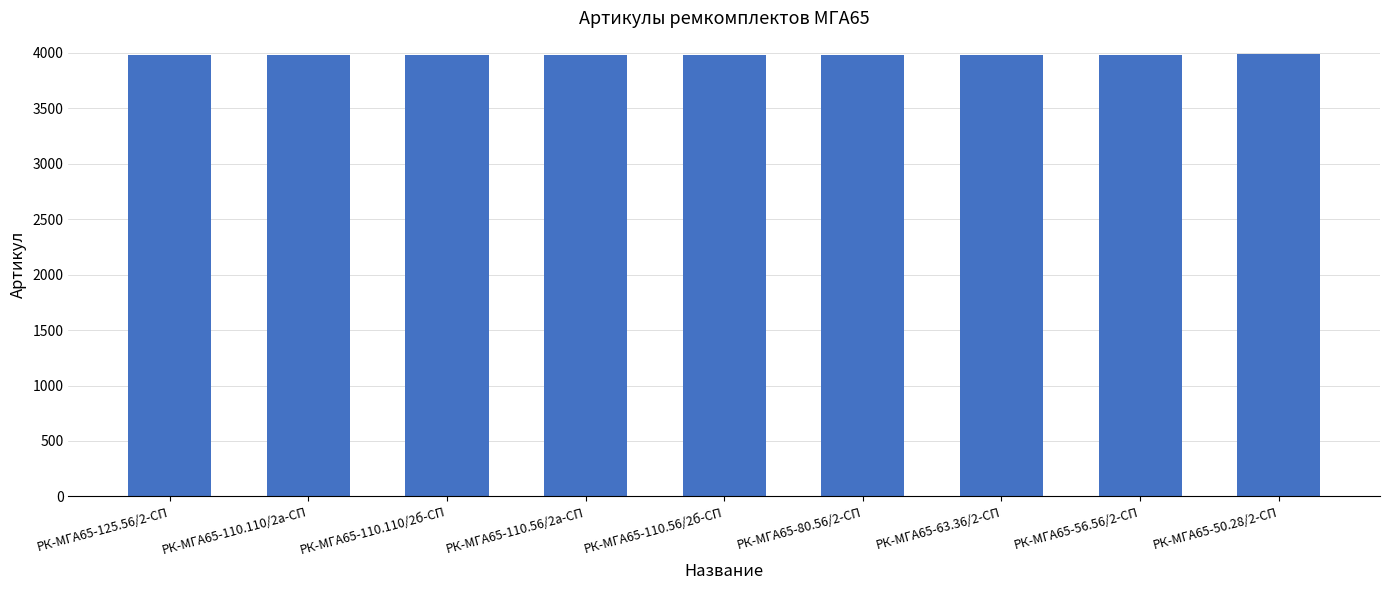

Approximately how many times larger is the value at РК-МГА65-80.56/2-СП compared to РК-МГА65-125.56/2-СП?

1.0